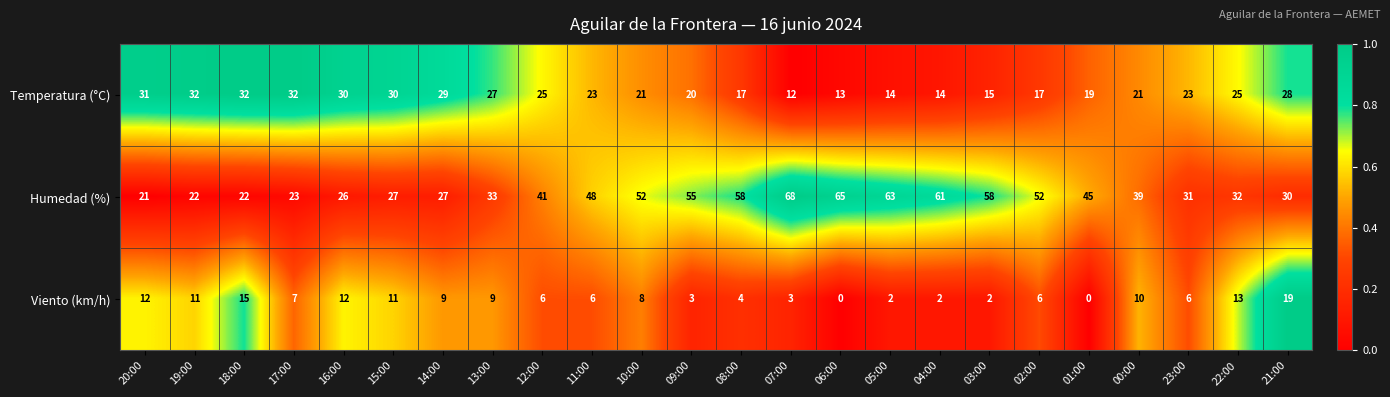

Rank the series at 21:00 from highest to lowest value.

Humedad (%), Temperatura (°C), Viento (km/h)